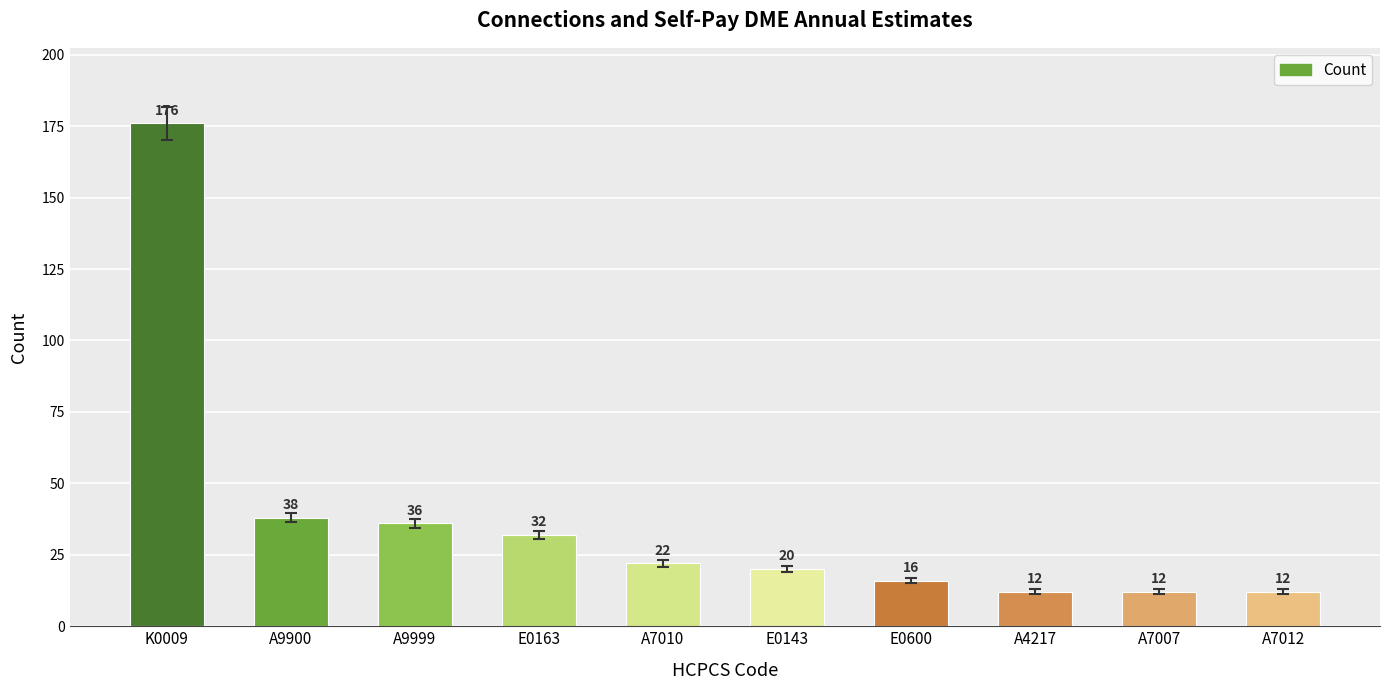

Where does the data first go above 22?

K0009